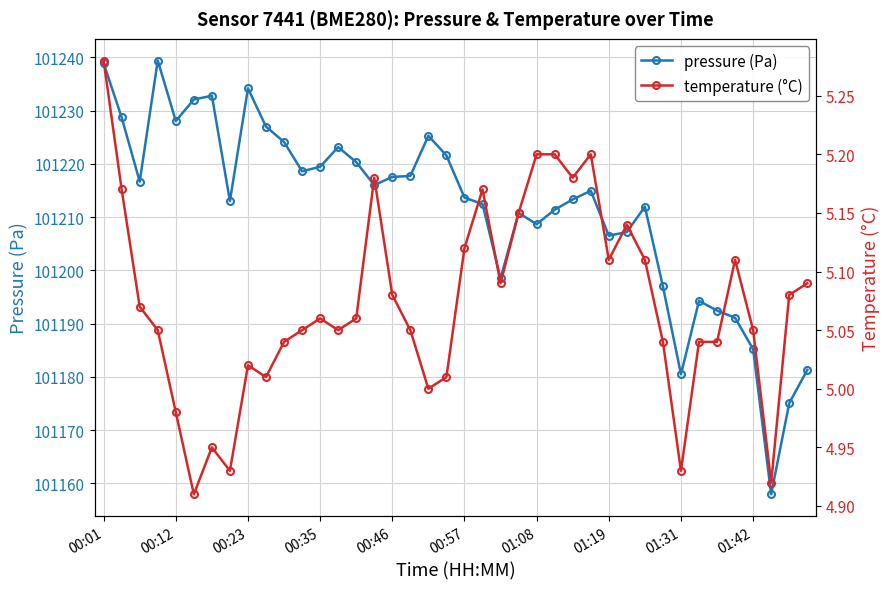

Is it true that temperature (°C) equals 1.2 at 39?

False